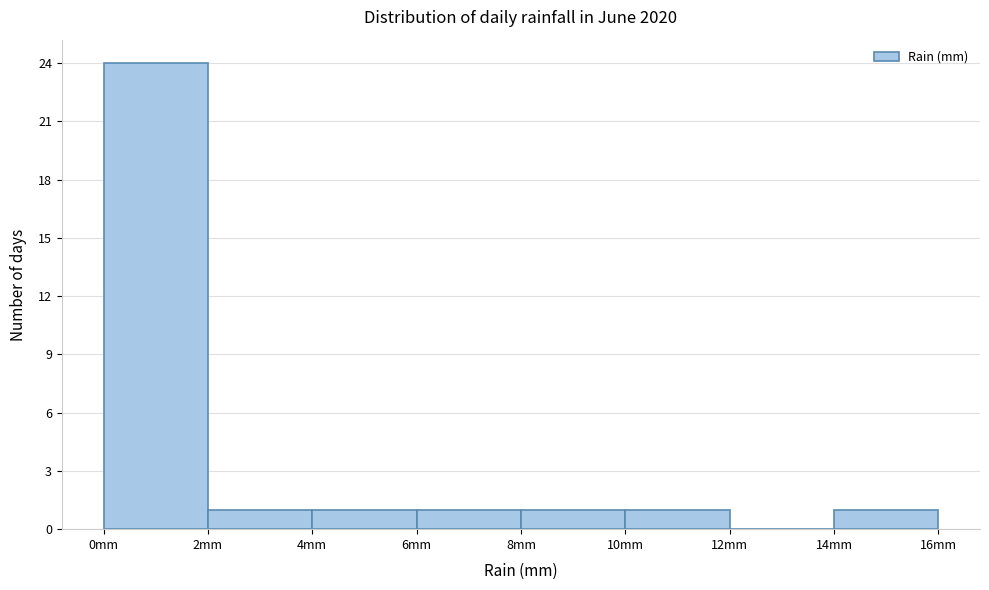

Reading left to right, list every bar in this chart as the range it spans on the x-axis followed by its height. The values are not printed on the chart, so give them approximately, as read against the axis.

0 to 2: 24
2 to 4: 1
4 to 6: 1
6 to 8: 1
8 to 10: 1
10 to 12: 1
12 to 14: 0
14 to 16: 1